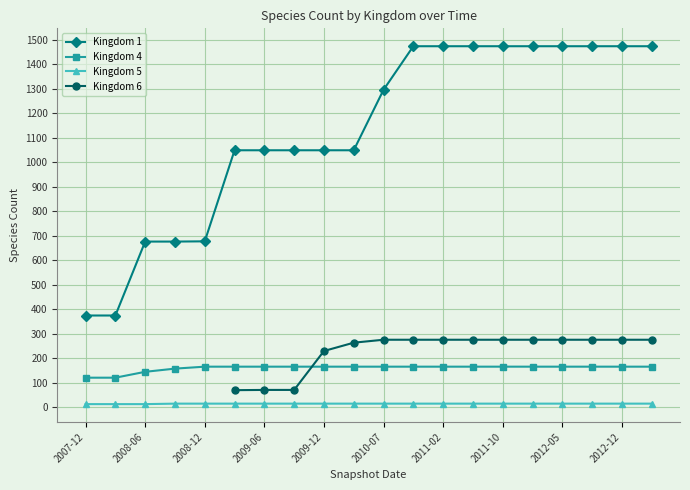

What is the label of the 4th point from the right?

2012-05